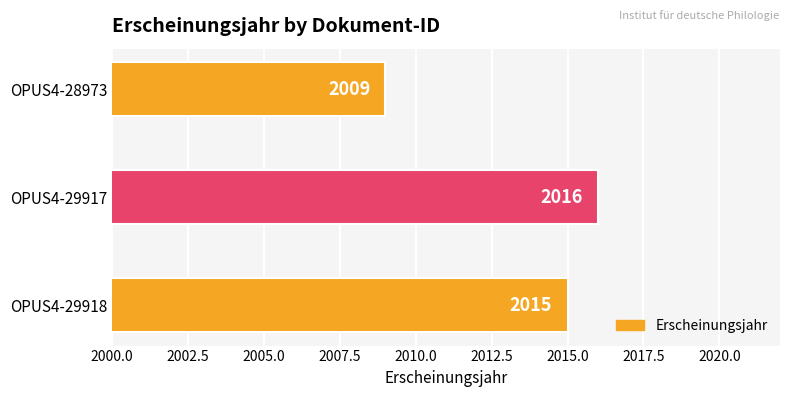

Are the bars grouped side by side (vs. stacked)?

No